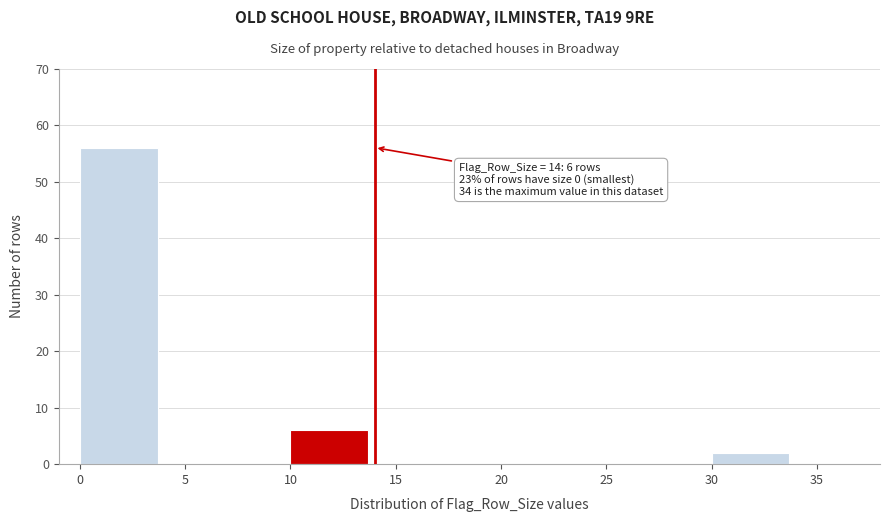

Reading right to left, transcribe all the data shown in this chart.

30=2	25=0	20=0	15=0	10=6	5=0	0=56